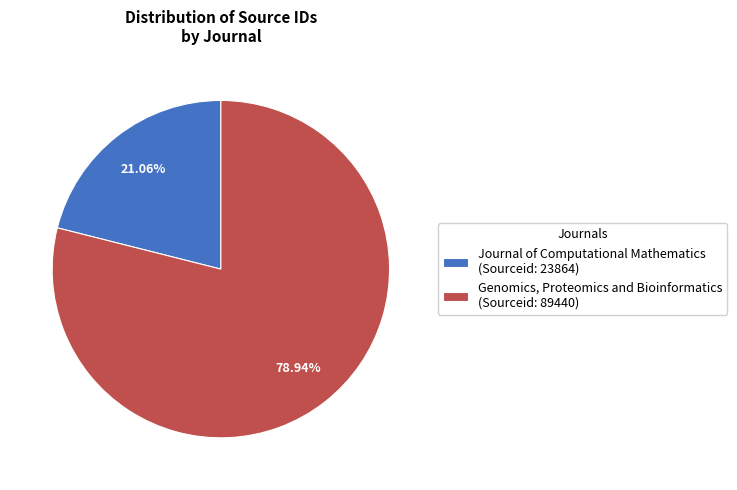

Combined, do Journal of Computational Mathematics and Genomics, Proteomics and Bioinformatics account for over 50%?

Yes